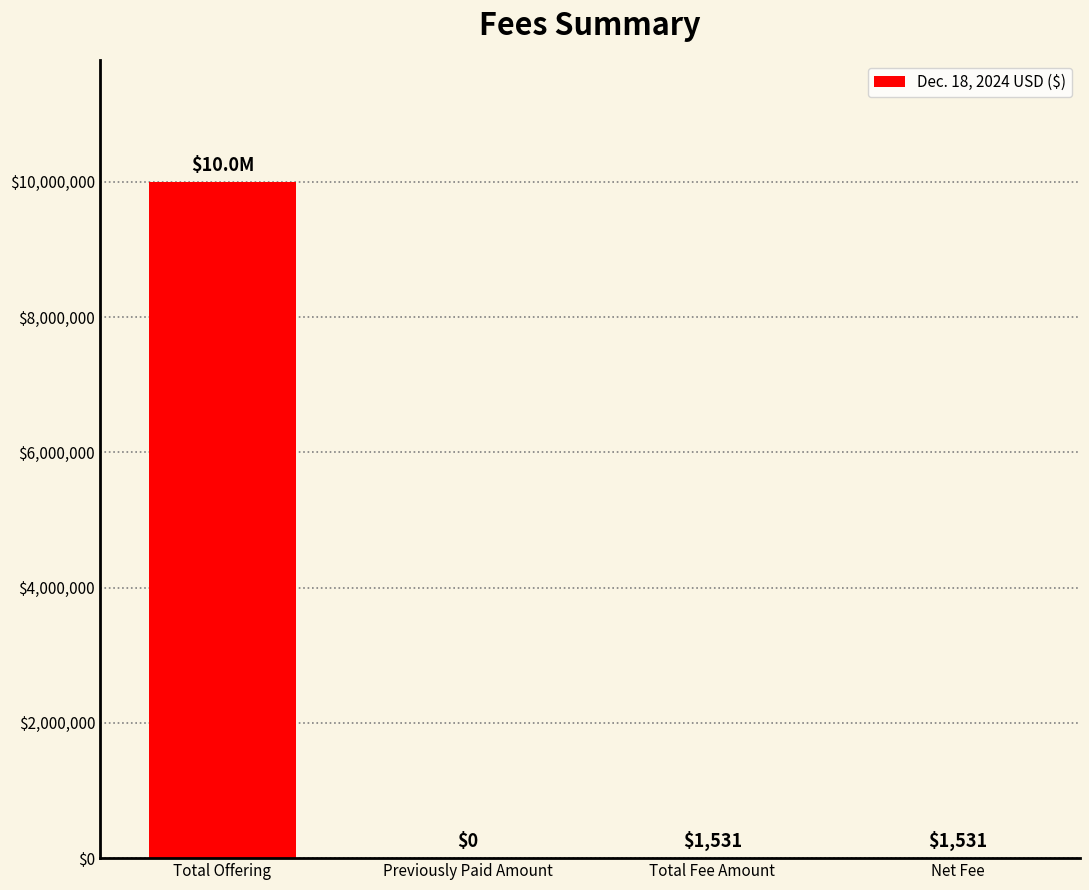

At which category does the chart reach its peak across all series?

Total Offering